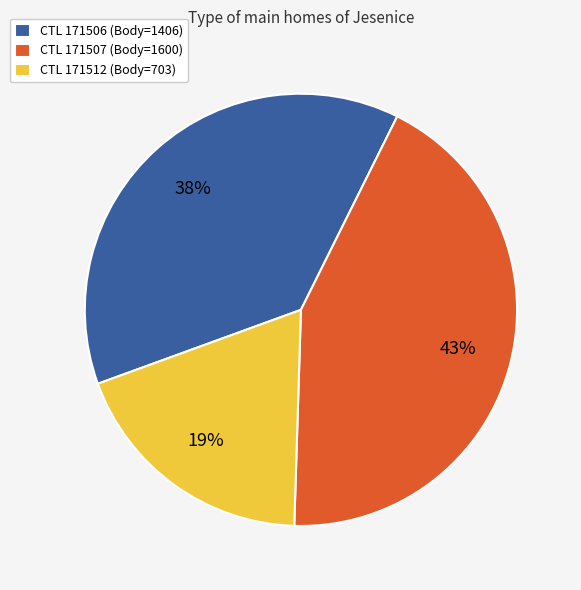

To the nearest percent, what is the difference between the CTL 171512 (Body=703) and CTL 171506 (Body=1406) slice percentages?

19%